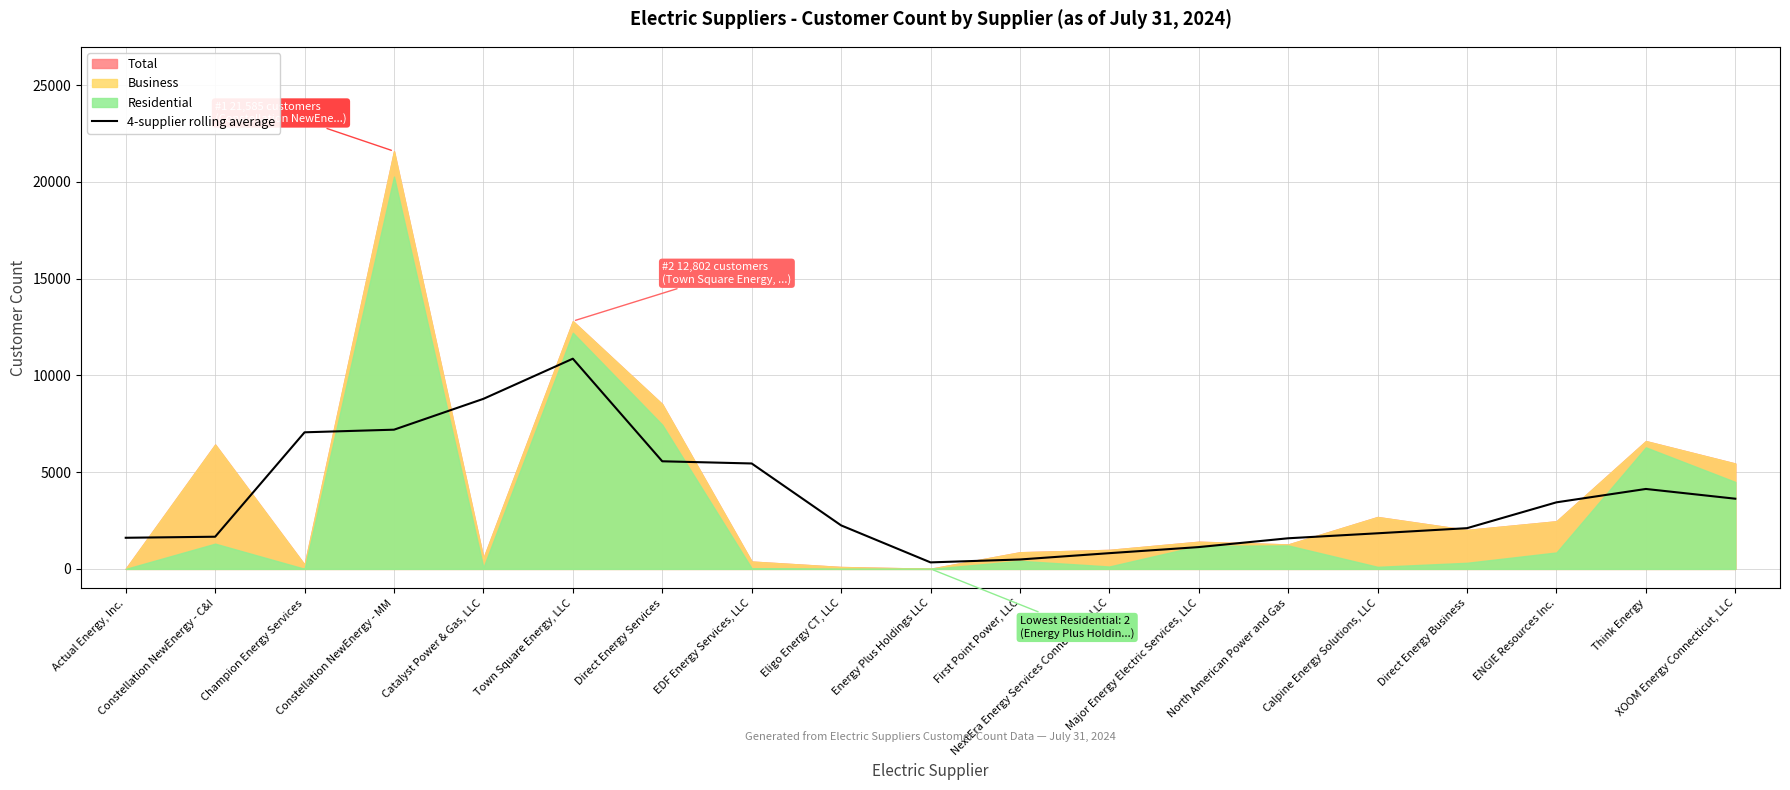

Count the number of categories in the chart.

19